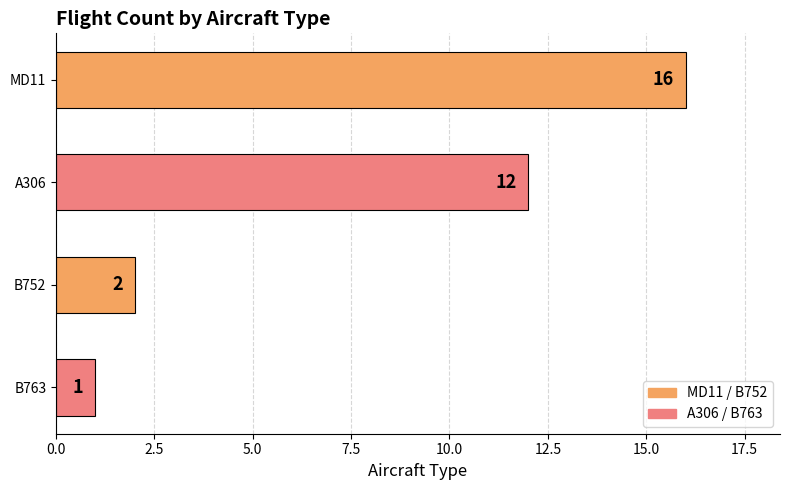

What is the label of the 2nd bar from the bottom?

B752